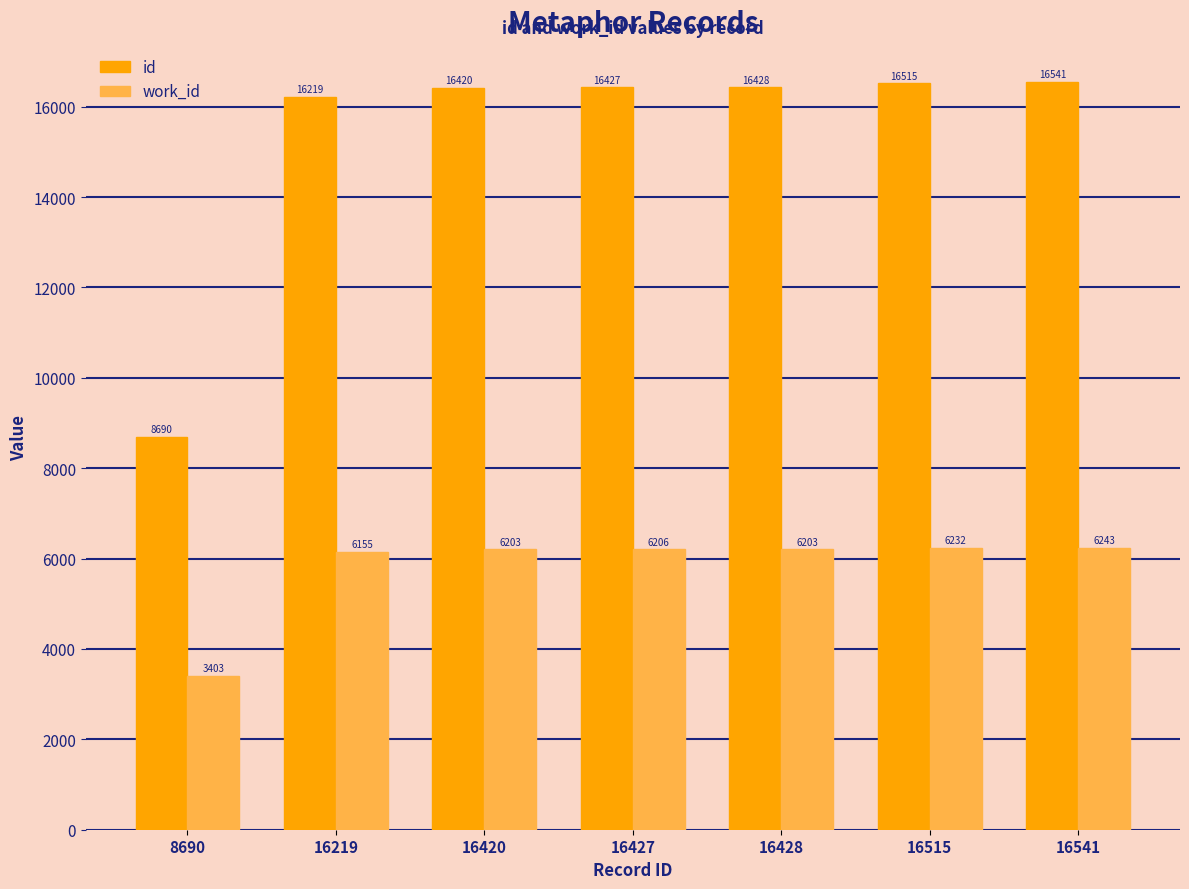

What is the value of the work_id bar at the 5th from the left?

6203